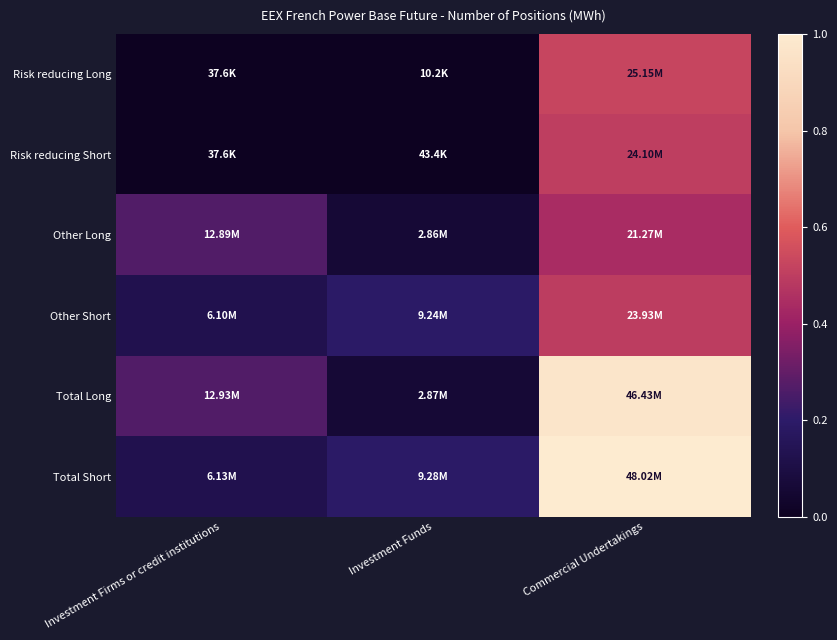

Which series has the widest spread of values?

Total Long